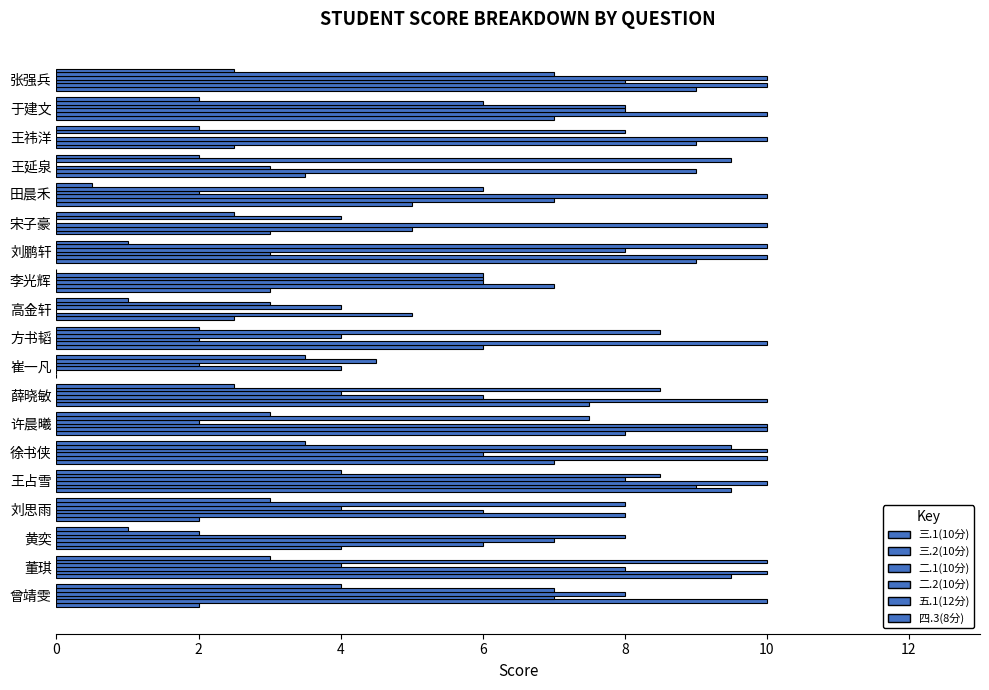

How many values in 二.1(10分) are above zero?

18